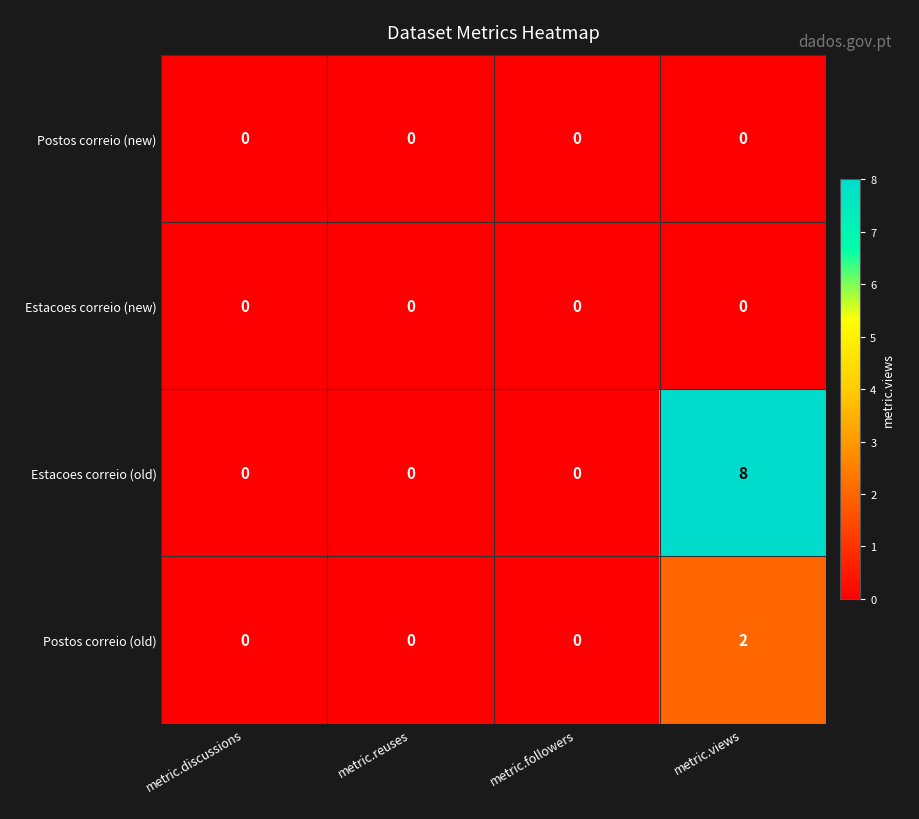

What is the spread (max minus min) of values at metric.views?

8